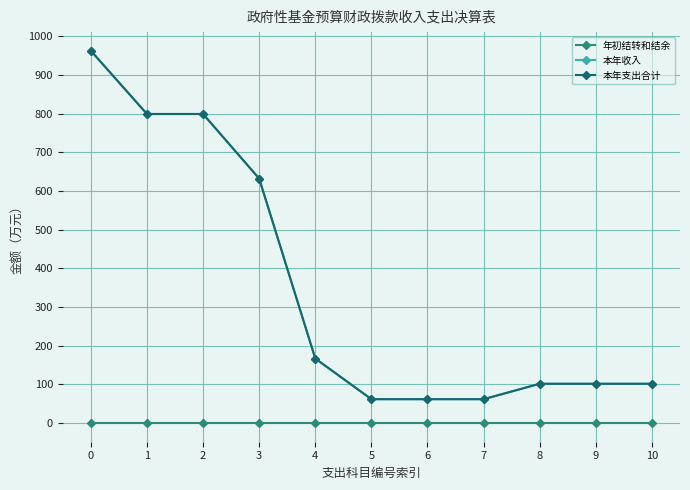

Is this an area chart (filled region under the line)?

No